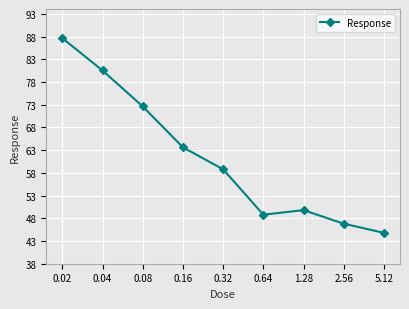

What is the value of the 1st point from the left?

87.7